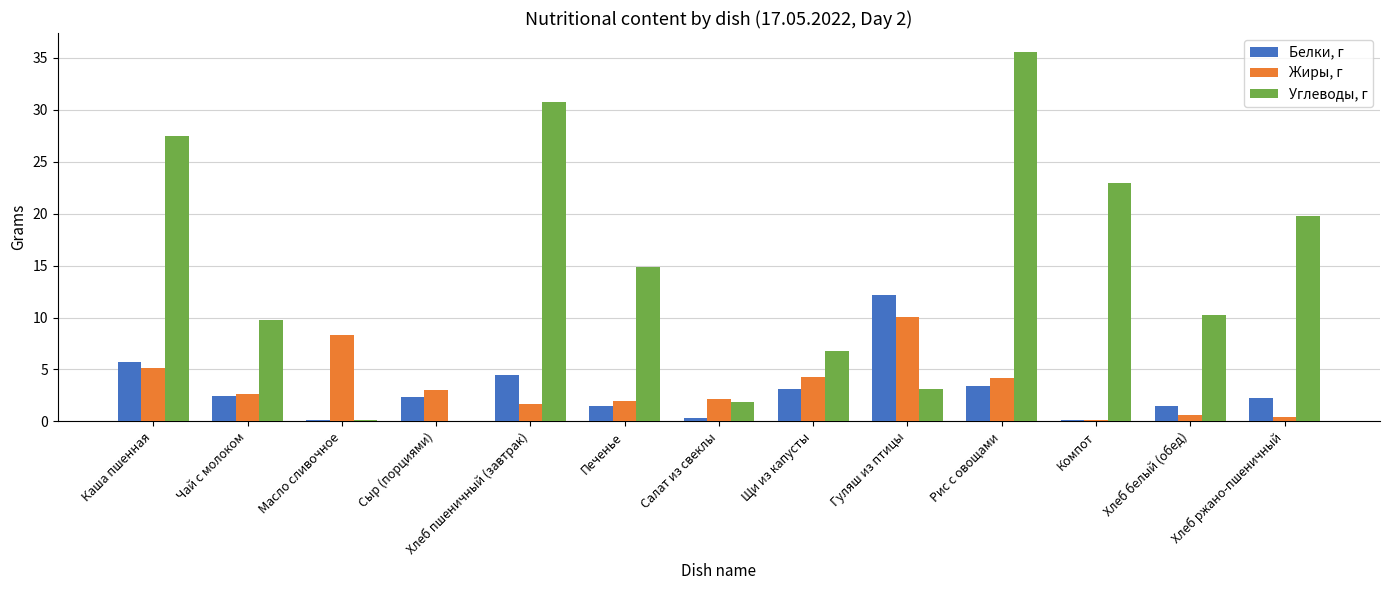

Is it true that Углеводы, г equals 7.6 at Рис с овощами?

False